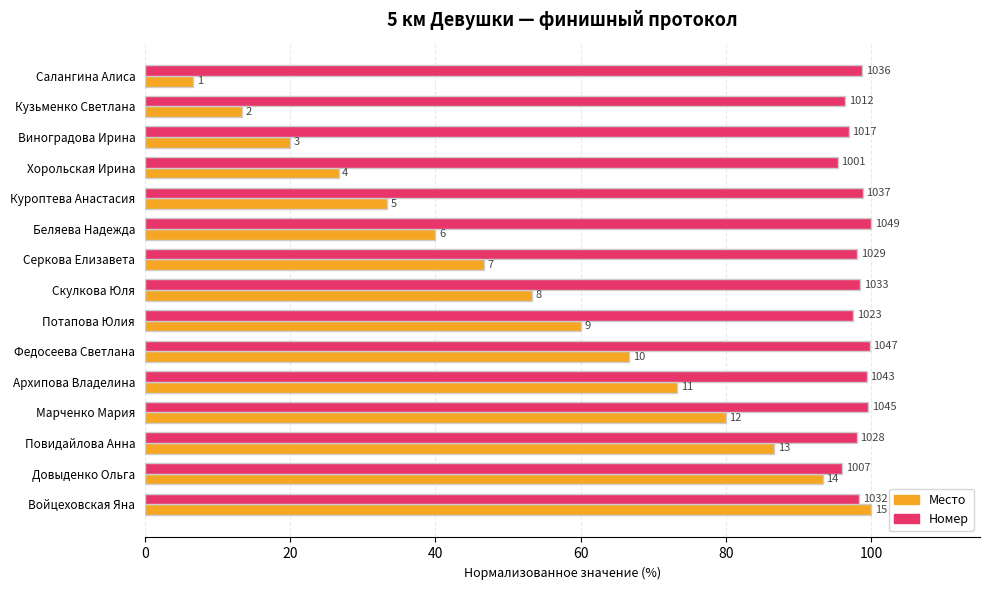

What are all the series names shown in the legend?

Место, Номер